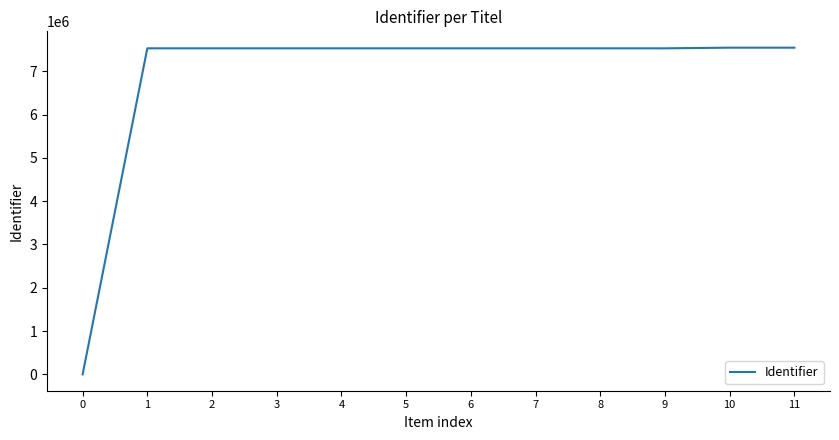

What is the ratio of the value at 7 to the value at 4?

1.0